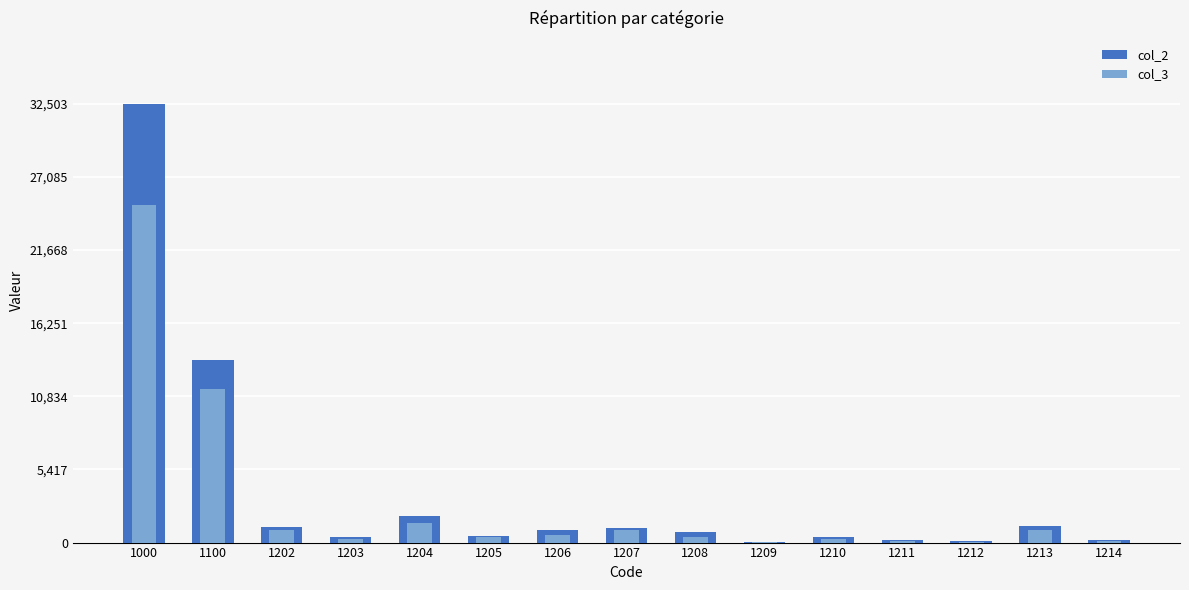

What is the value of the col_3 bar at the 4th from the left?

284